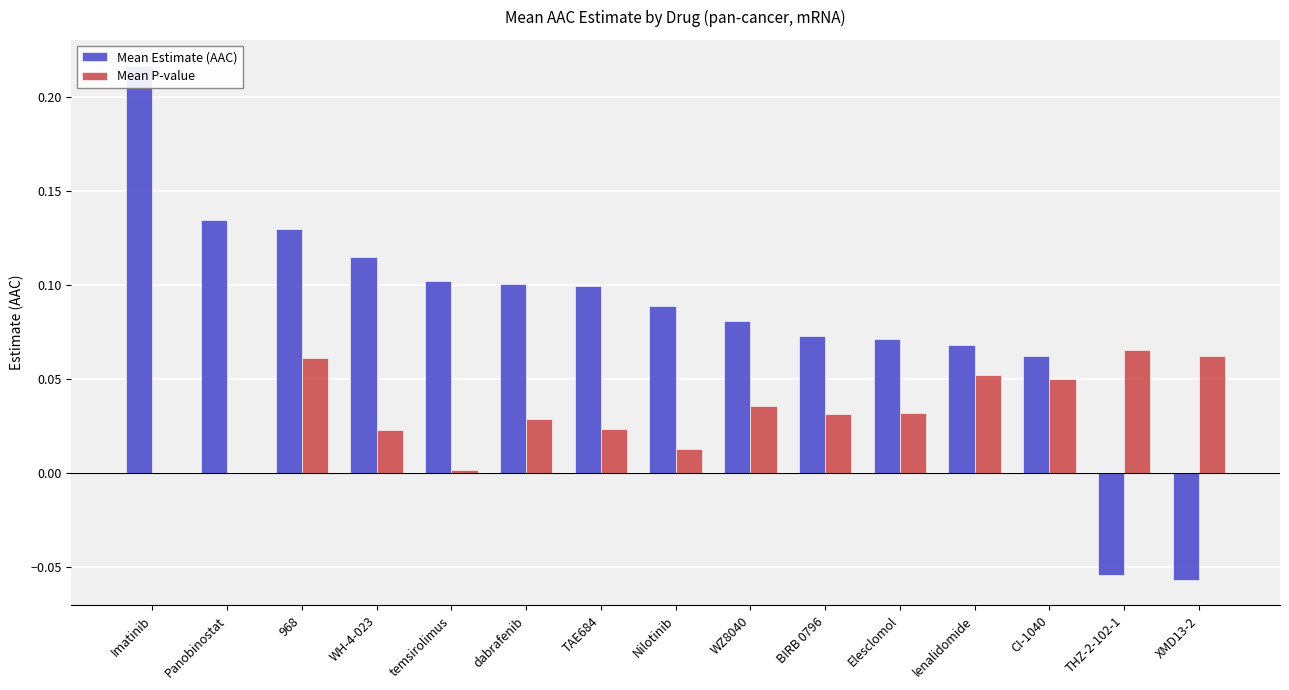

At how many categories does at least one series exceed 0?

15